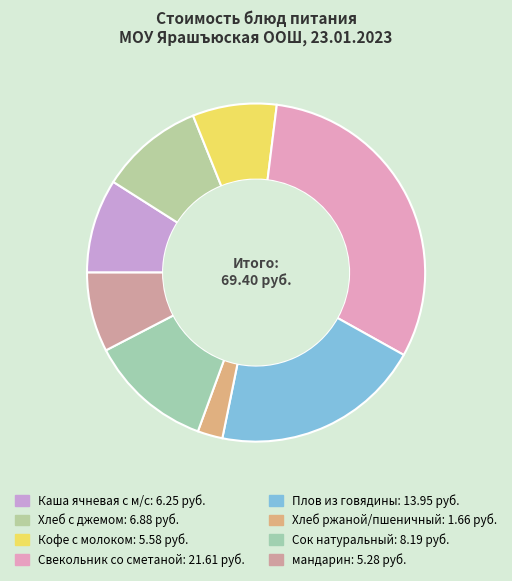

Which slice is the smallest?

Хлеб ржаной/пшеничный